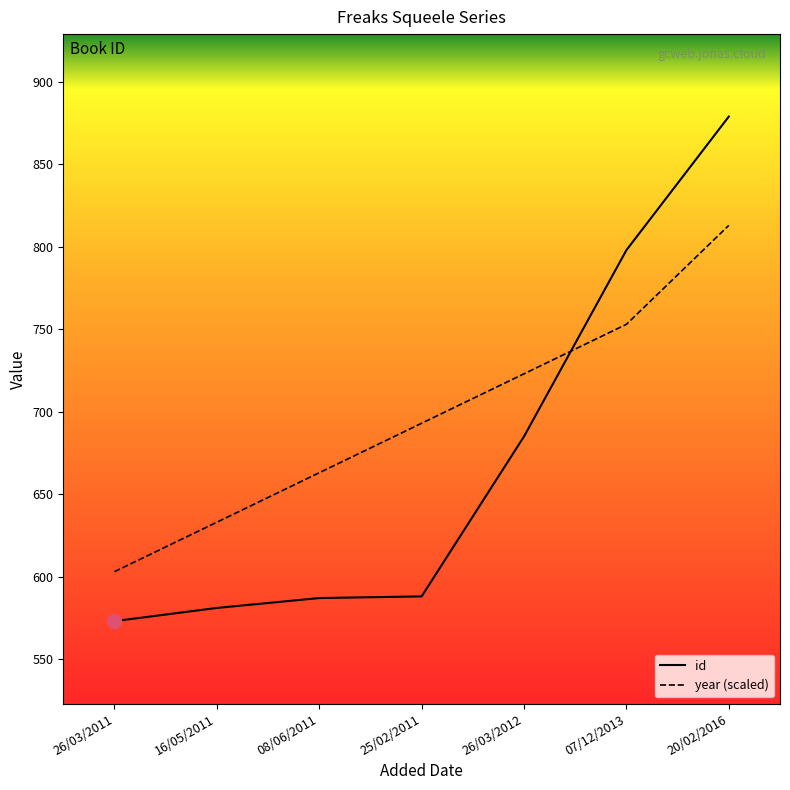

What is the maximum value shown in the chart?

879